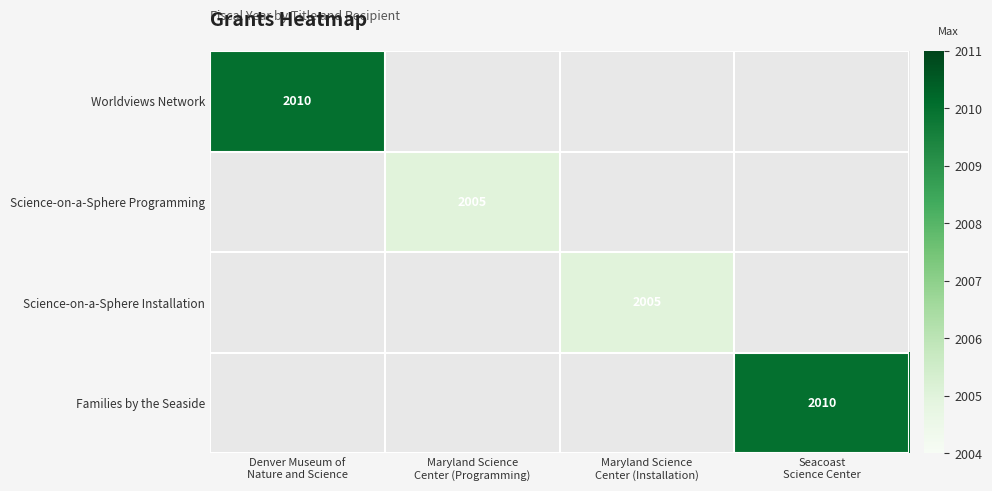

What is the maximum value shown in the chart?

2010.0